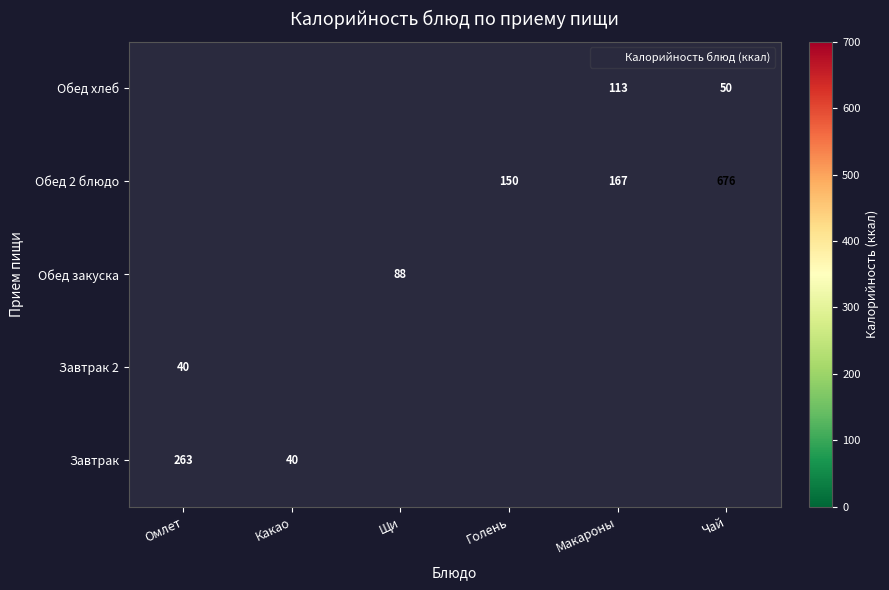

True or false: Обед 2 блюдо has a value of 150 at Голень.

True